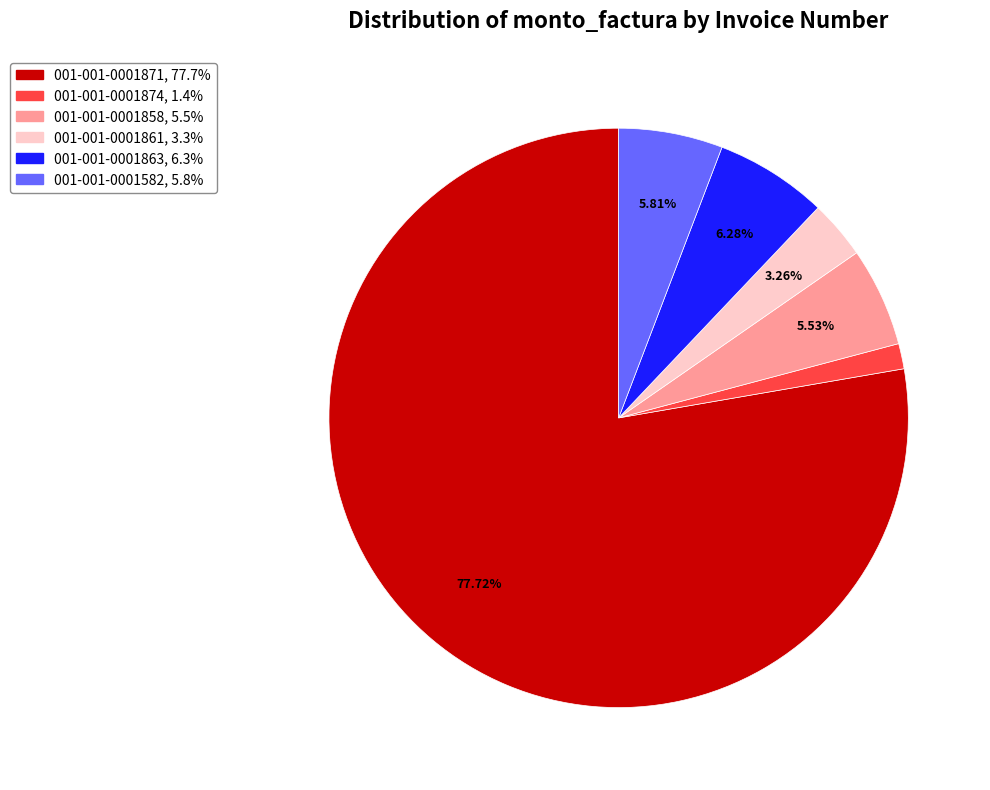

Approximately how many times larger is the value at 001-001-0001858 compared to 001-001-0001863?

0.9